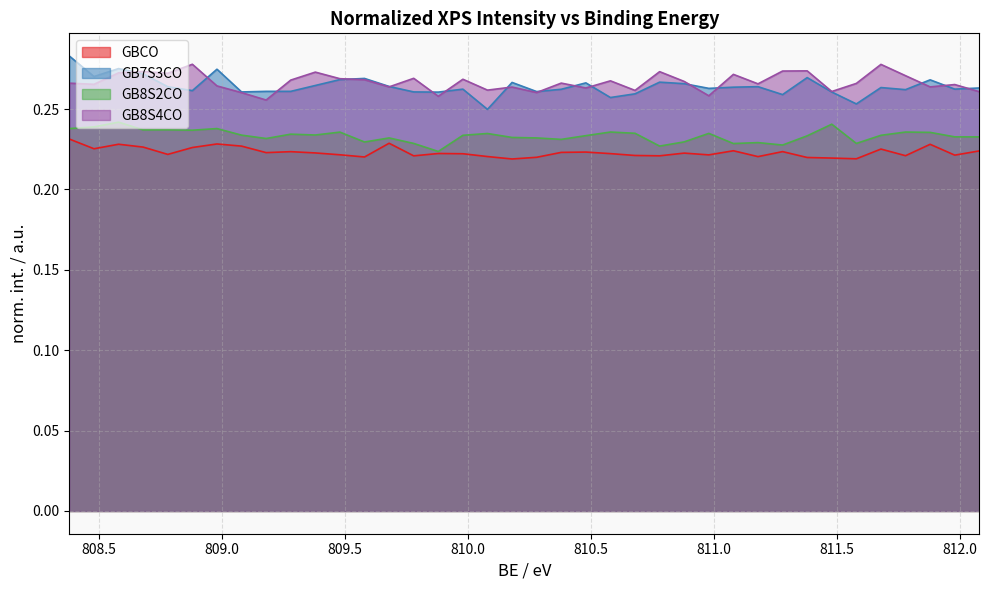

True or false: GB7S3CO and GB8S2CO cross at least once.

False